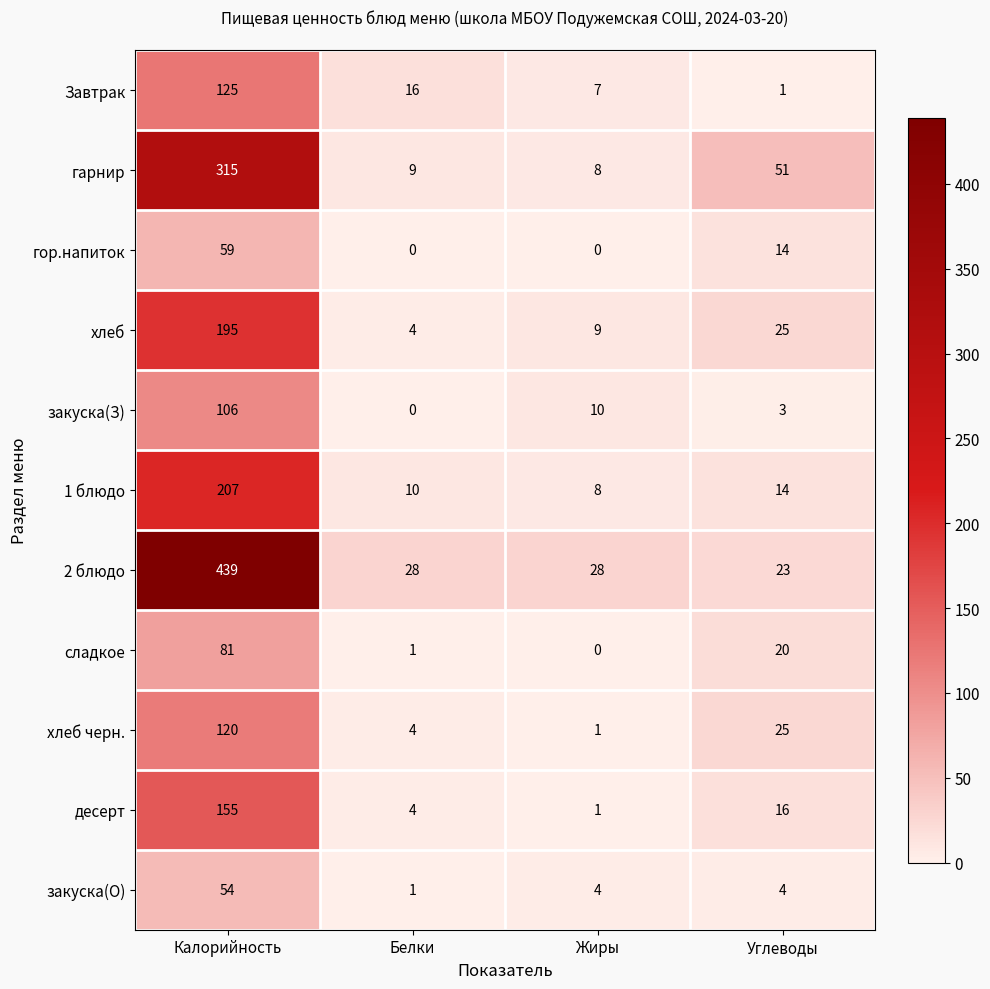

What is the difference between the Завтрак values at Углеводы and Белки?

15